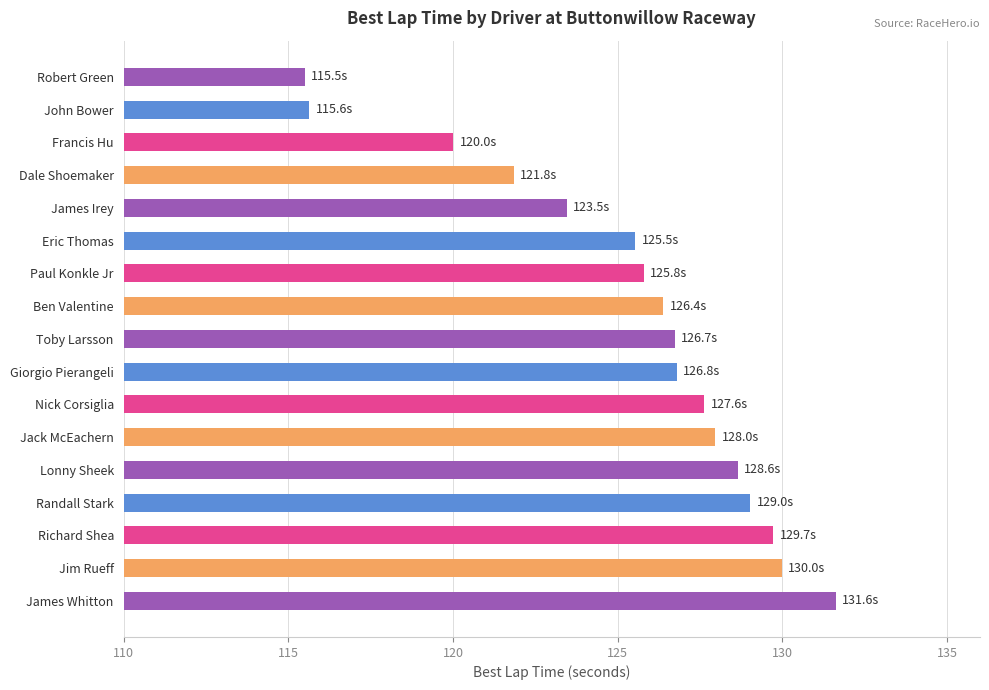

What is the difference between the second highest and second lowest values?

14.3